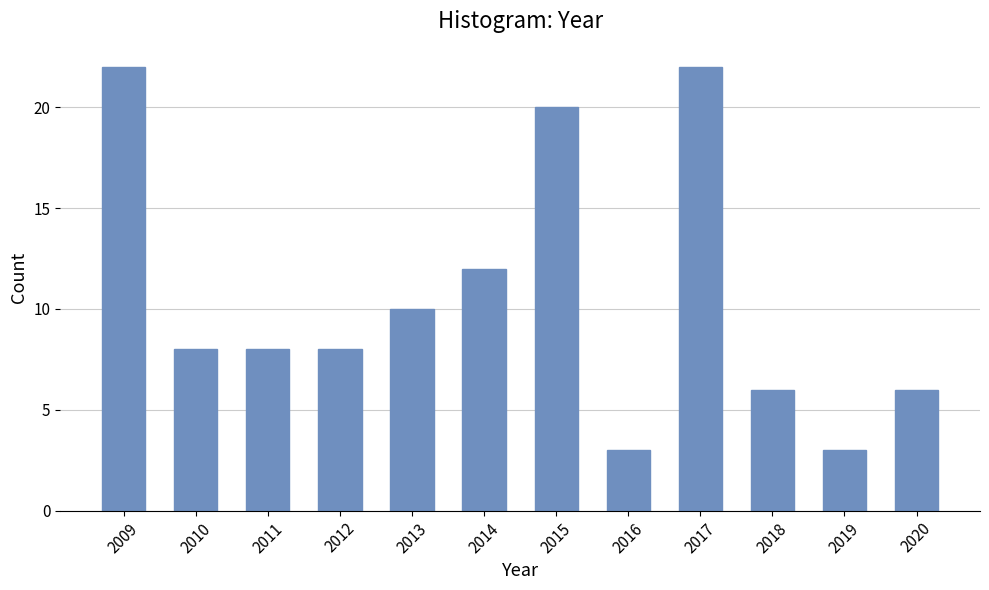

Reading left to right, what are all the values shown in this chart?

22	8	8	8	10	12	20	3	22	6	3	6